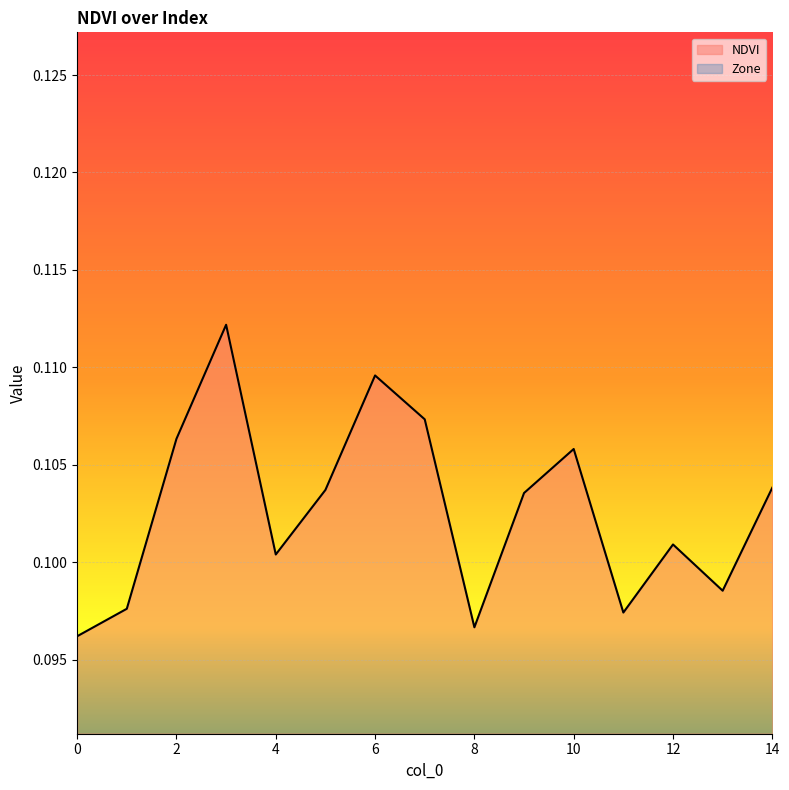

Reading left to right, extract all data points from this chart.

0=0.1	1=0.1	2=0.1	3=0.1	4=0.1	5=0.1	6=0.1	7=0.1	8=0.1	9=0.1	10=0.1	11=0.1	12=0.1	13=0.1	14=0.1